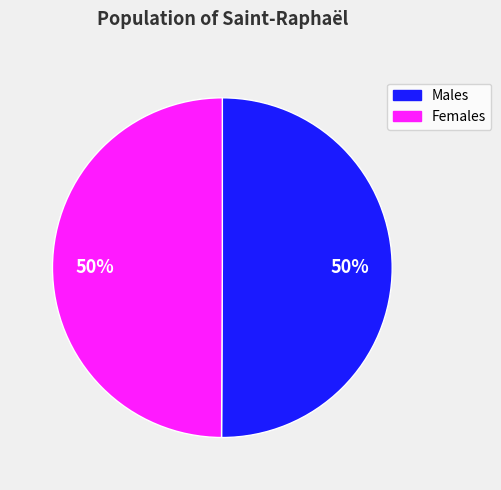

How many segments does this pie chart have?

2